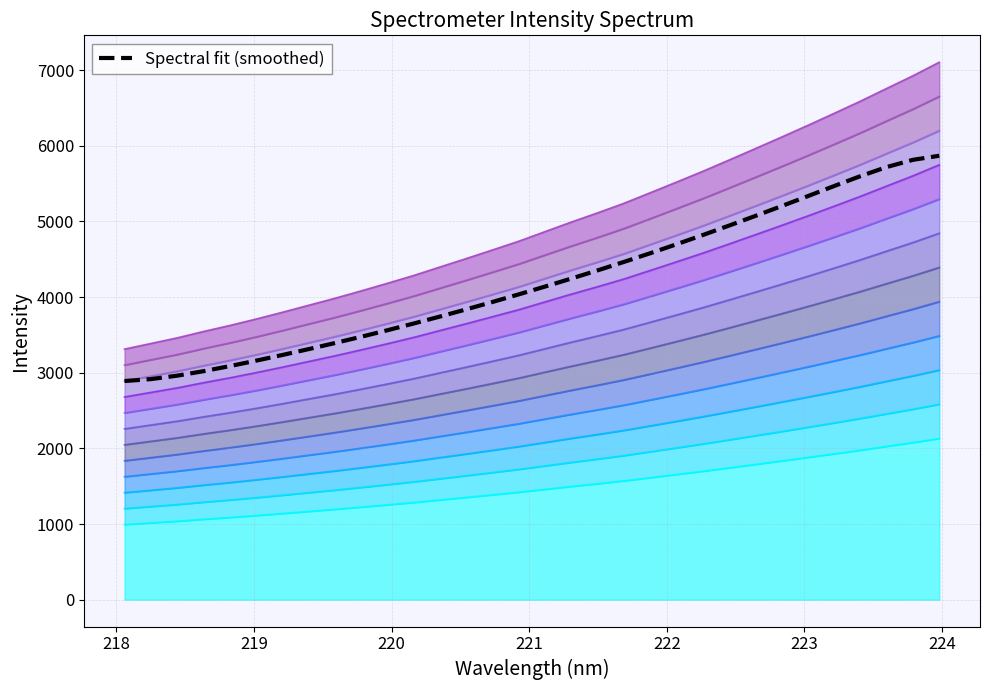

Reading left to right, list all the values displayed in this chart.

2890.0	2915.1	2960.6	3019.8	3087.1	3158.9	3234.0	3311.8	3392.2	3475.4	3561.5	3650.7	3742.8	3837.9	3935.7	4036.3	4139.5	4245.1	4353.4	4464.8	4579.7	4698.2	4820.1	4945.0	5072.5	5202.4	5334.5	5467.6	5598.3	5718.3	5813.6	5867.2